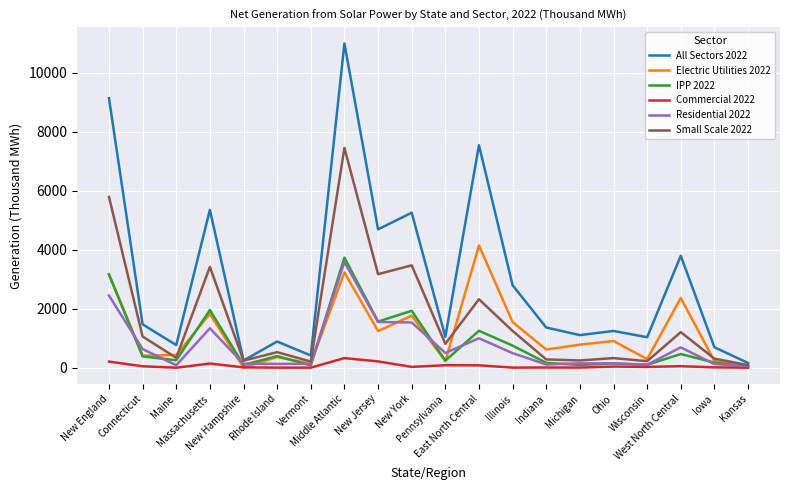

Which series has the largest total across all categories?

All Sectors 2022